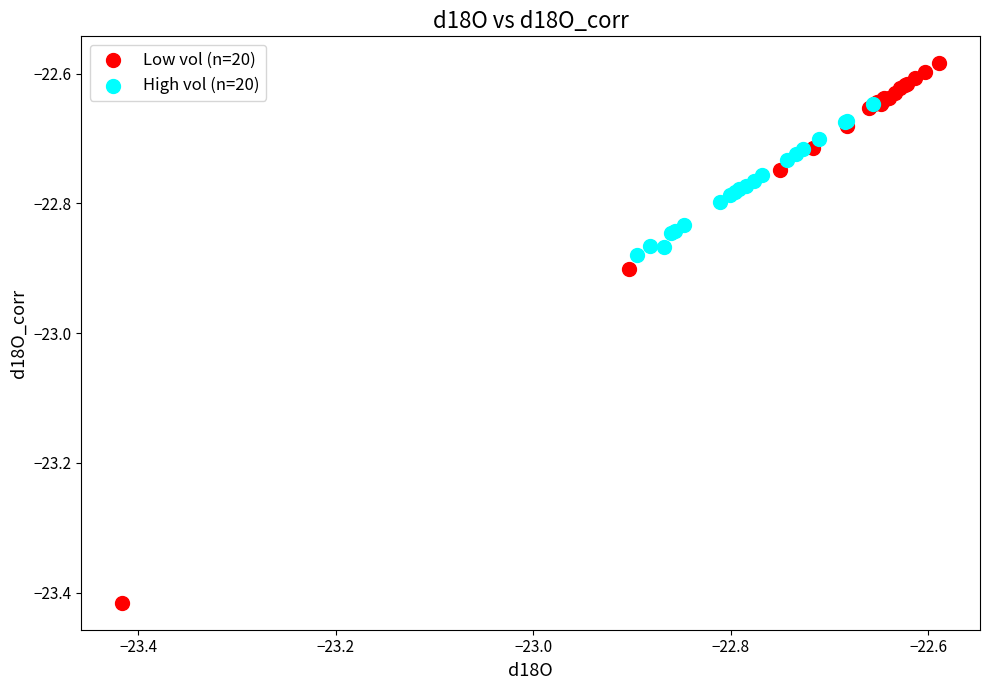

Which series has the widest spread of Y values?

Low vol (n=20)